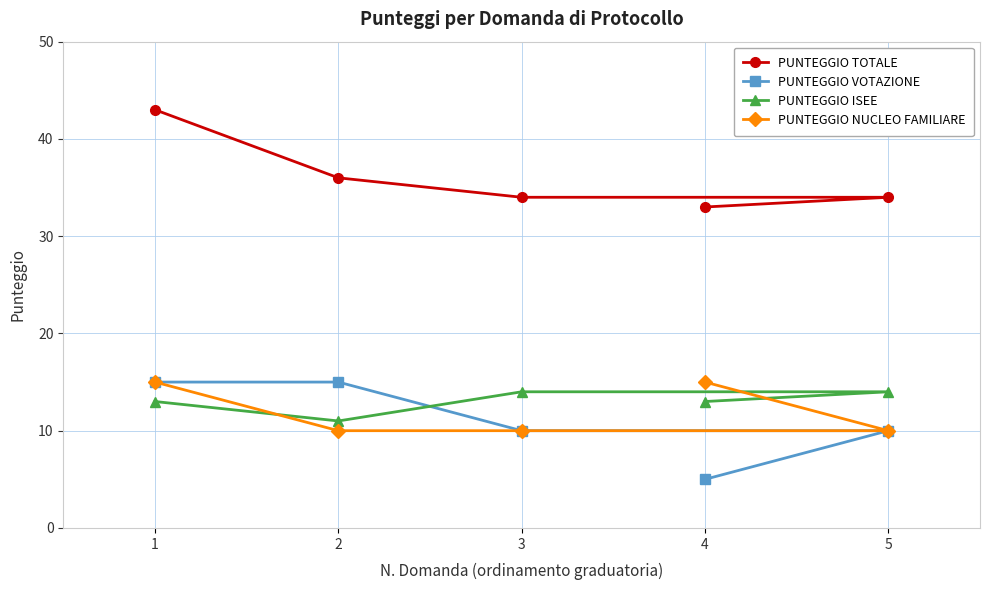

At which label does PUNTEGGIO ISEE reach its minimum?

2